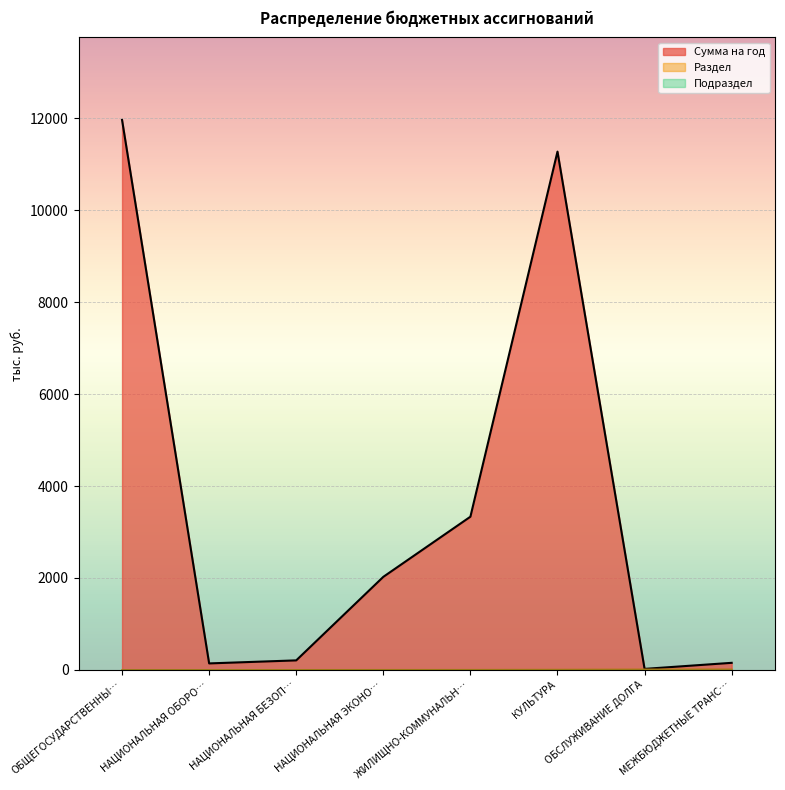

Where does the Сумма на год series first go above 2025?

ОБЩЕГОСУДАРСТВЕННЫ…